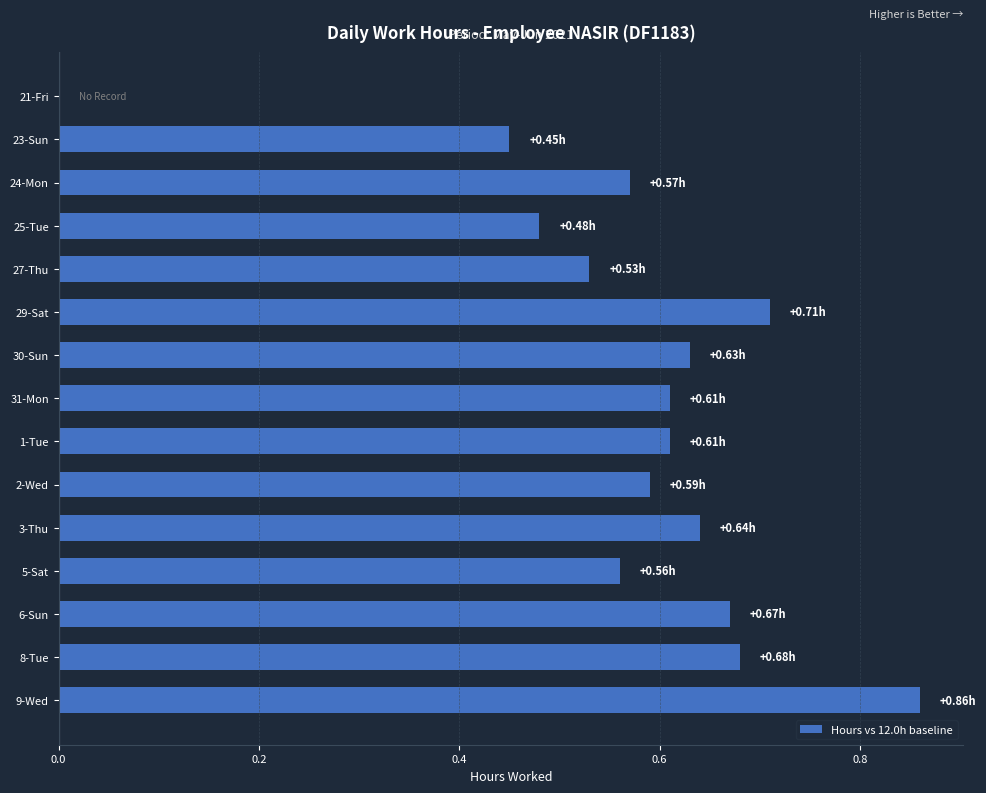

What is the sum of all values?

8.6